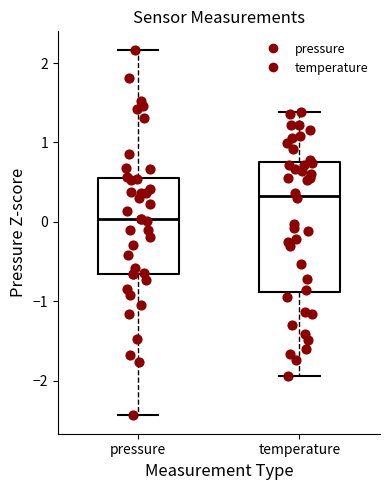

Which box has the highest median line?

temperature